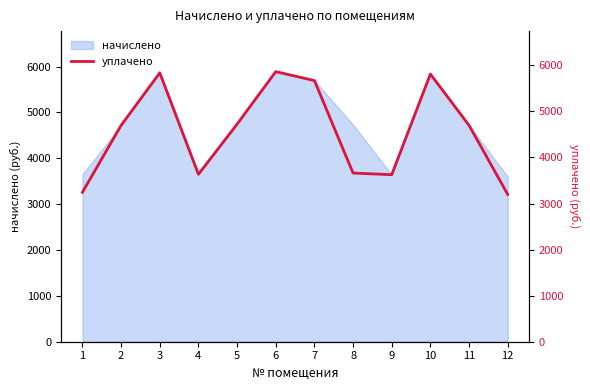

True or false: the data shows 3635.3 at 4.

True